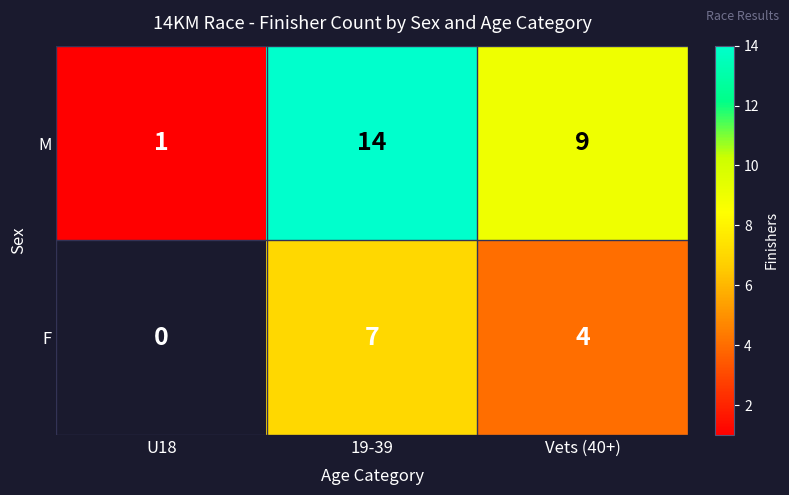

Is it true that M equals 7.3 at 19-39?

False